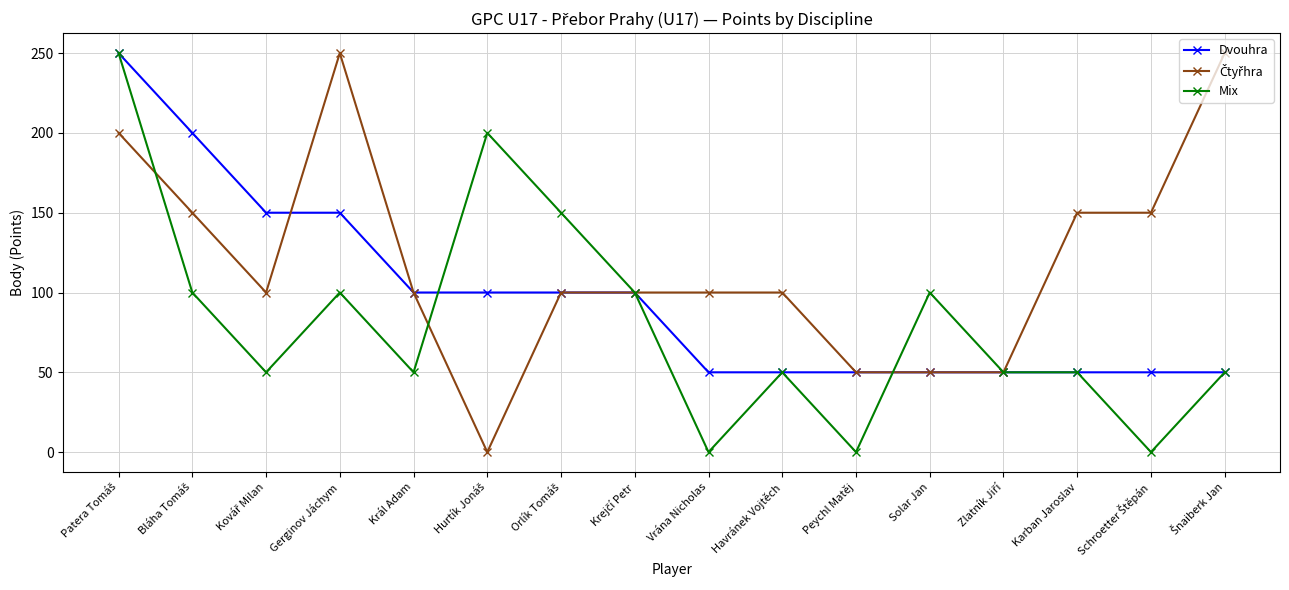

The Dvouhra series shows 100 at Král Adam. True or false?

True